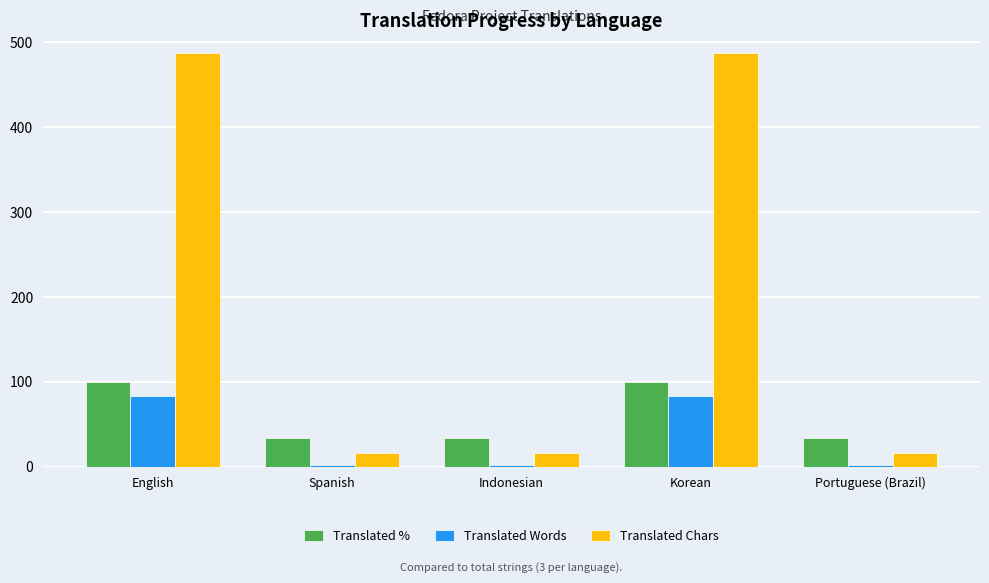

Which series changed the most between Indonesian and Korean?

Translated Chars